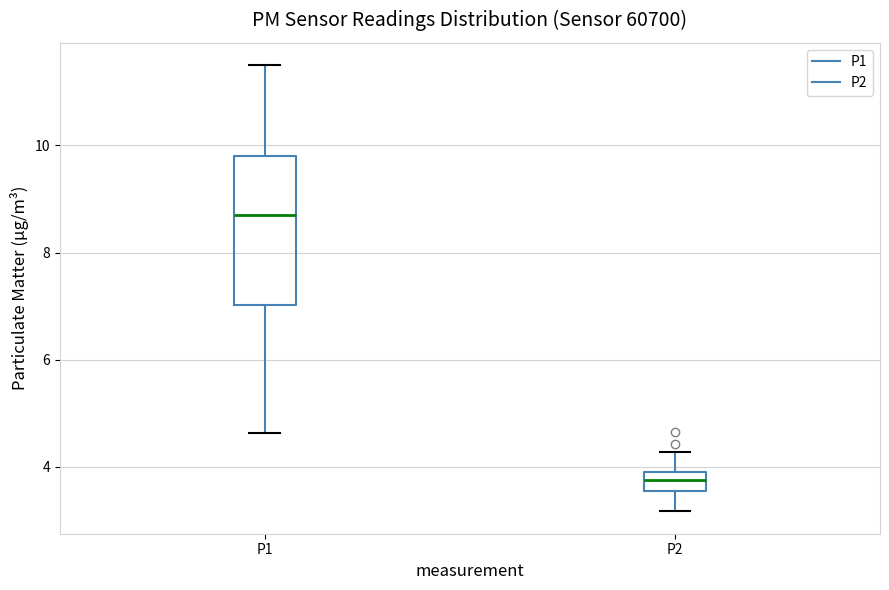

Which box is the tallest, from its lower edge to its upper edge?

P1